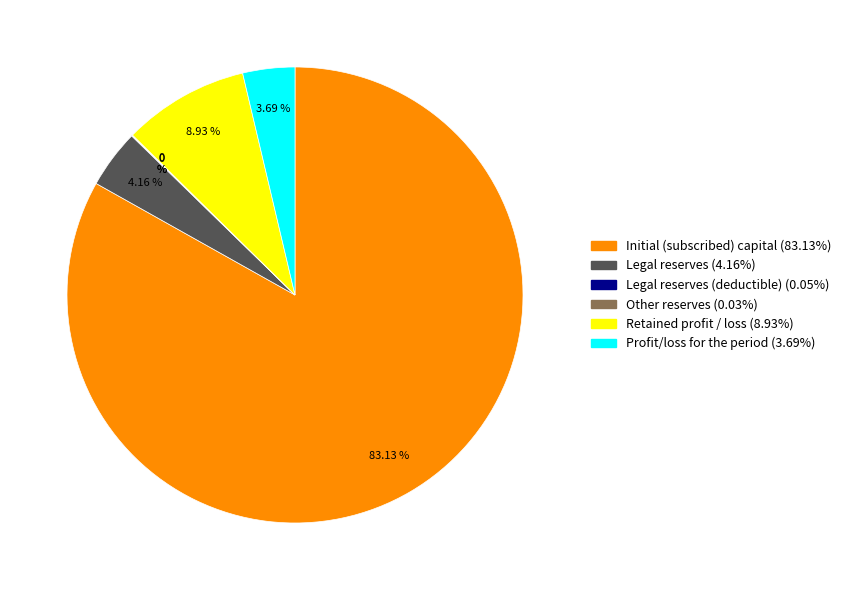

Does any single category account for the majority?

Yes